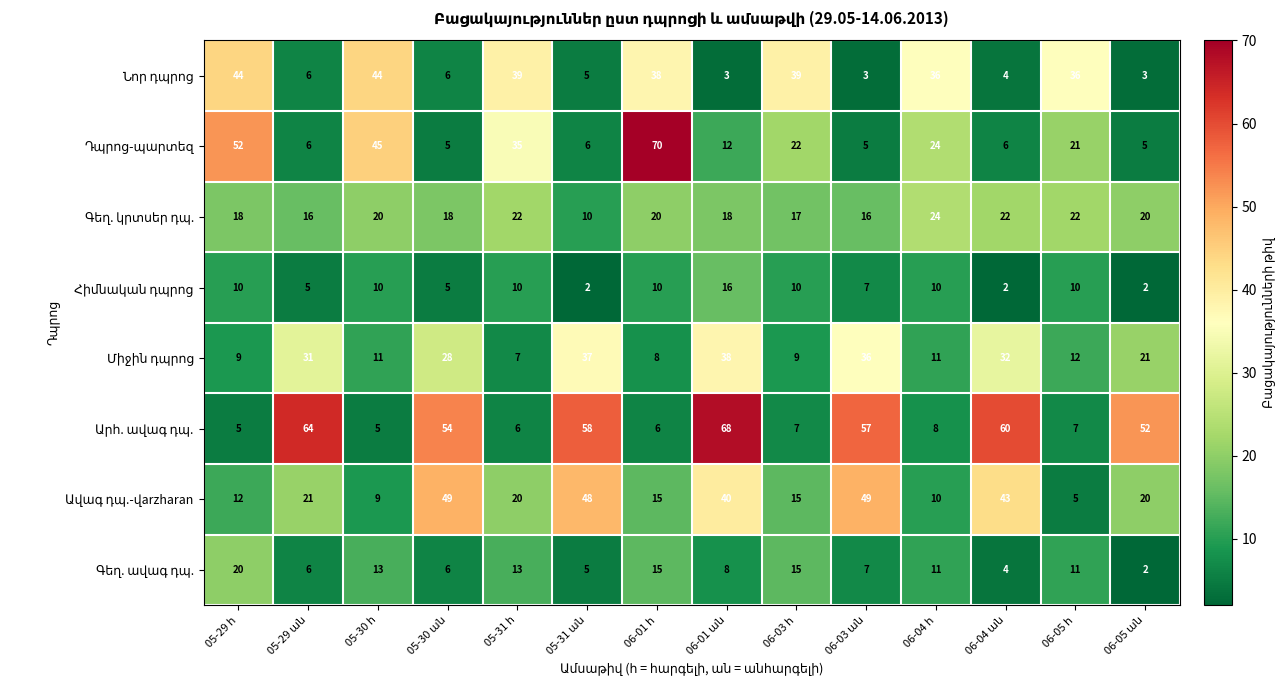

What is the greatest value displayed?

70